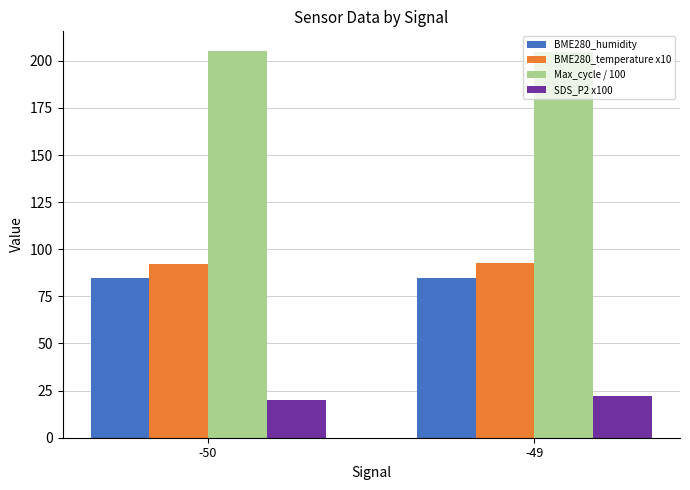

What is the value of the BME280_temperature x10 bar at the 1st from the left?

92.3